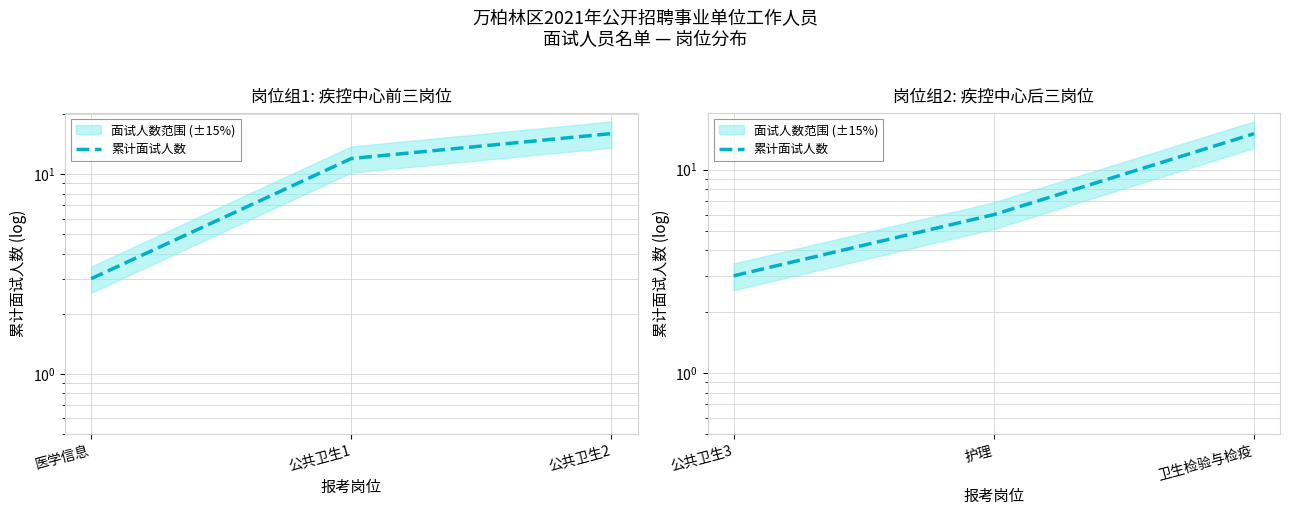

What position from the left is 卫生检验与检疫?

3